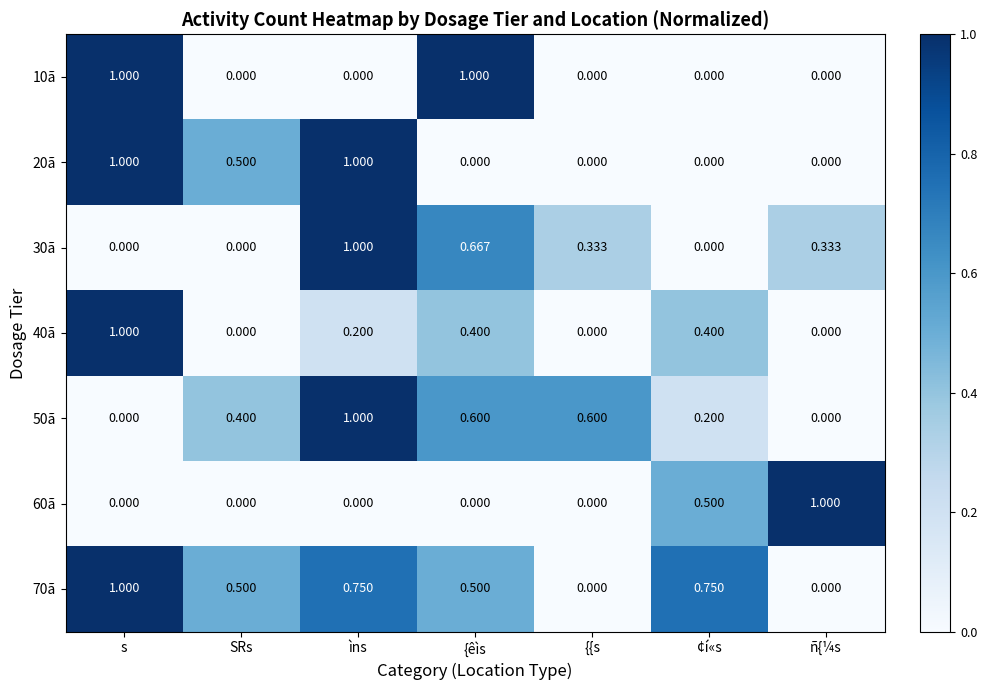

At which label does 70ã reach its peak?

s